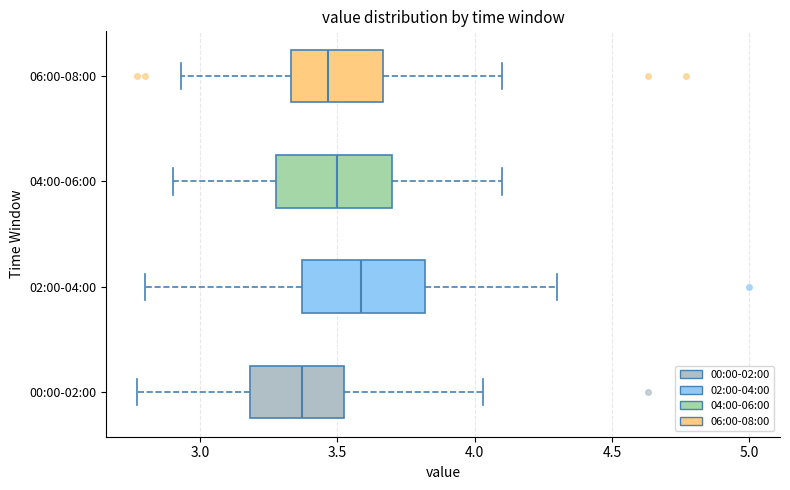

Which box has the furthest to the right median line?

02:00-04:00